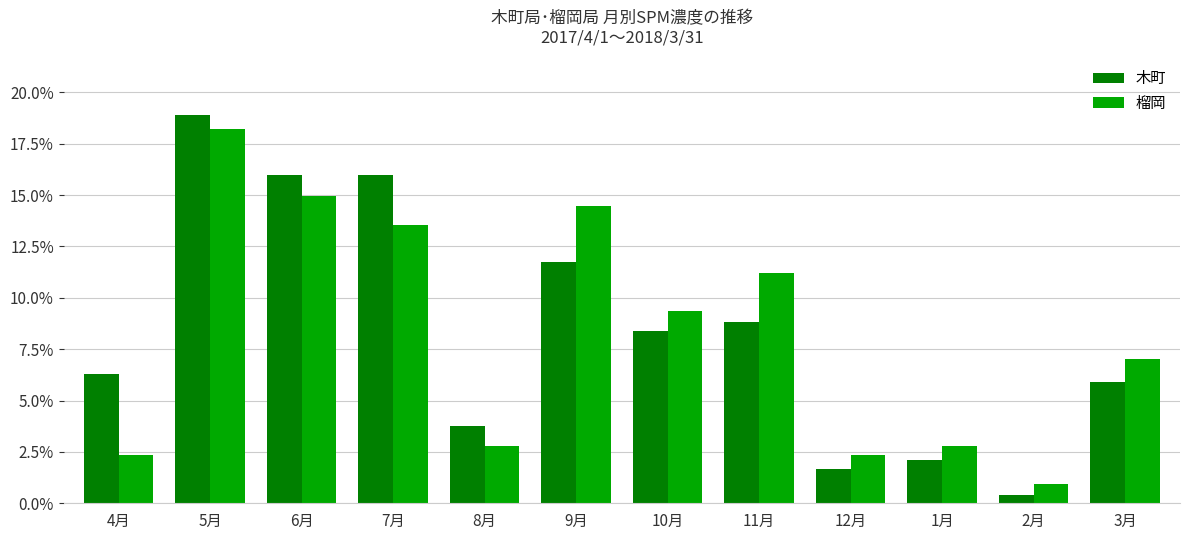

True or false: 木町 has a value of 2.5 at 3月.

False